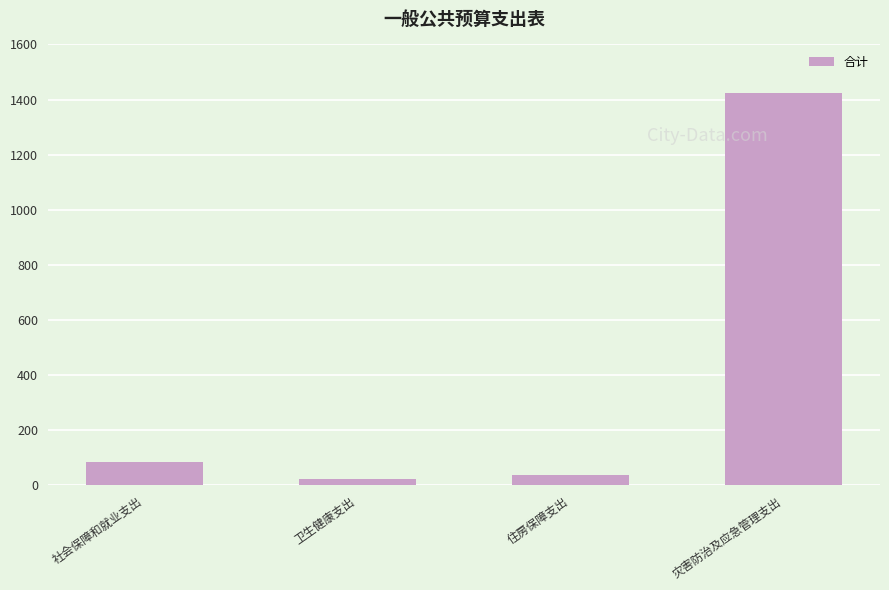

What is the average value?

392.5